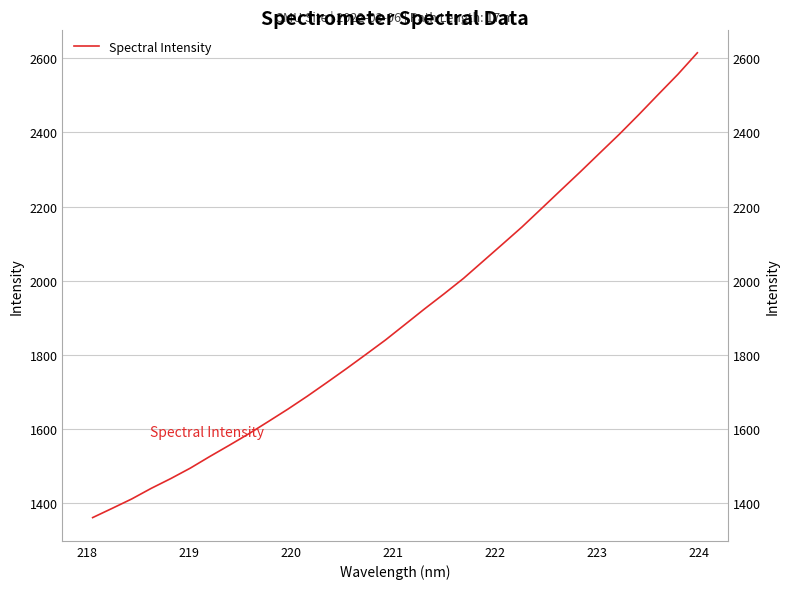

What is the sum of all values?

60973.9